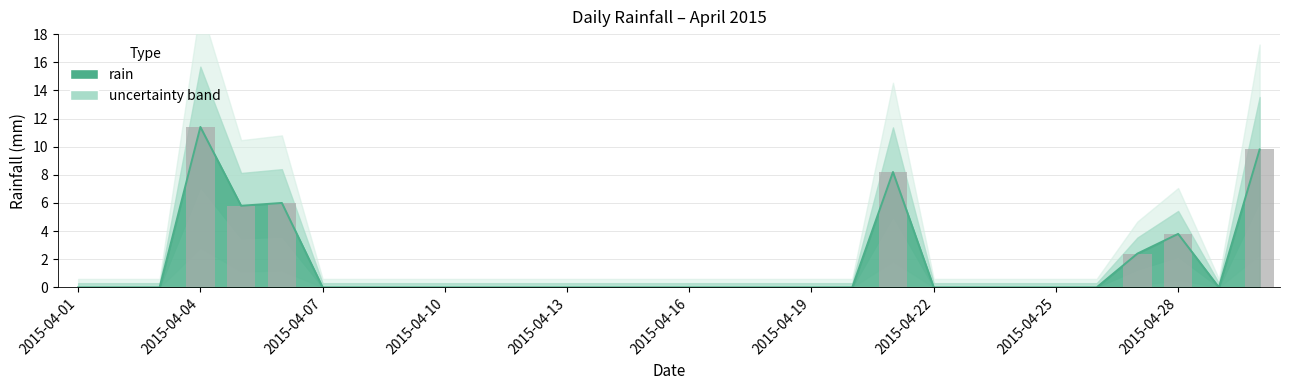

Where is the data nearest to the value 5?

2015-04-05